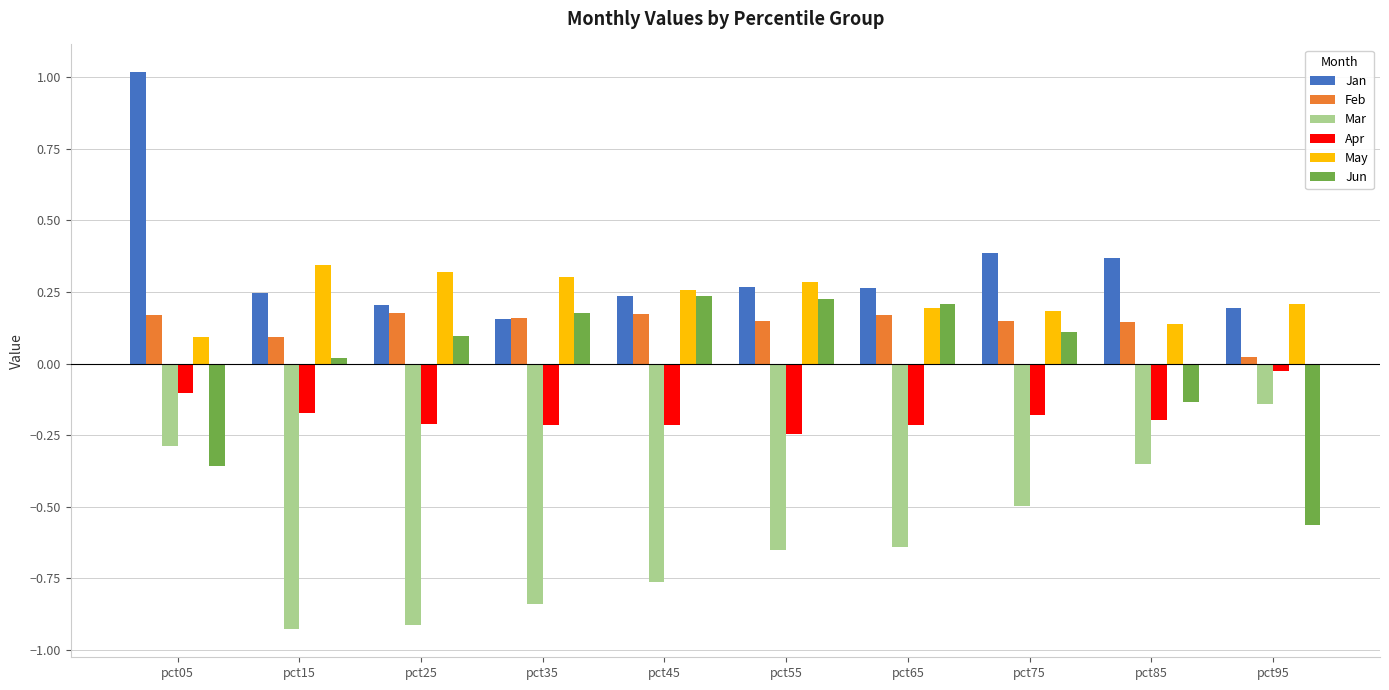

What is the sum of all Feb values?

1.4